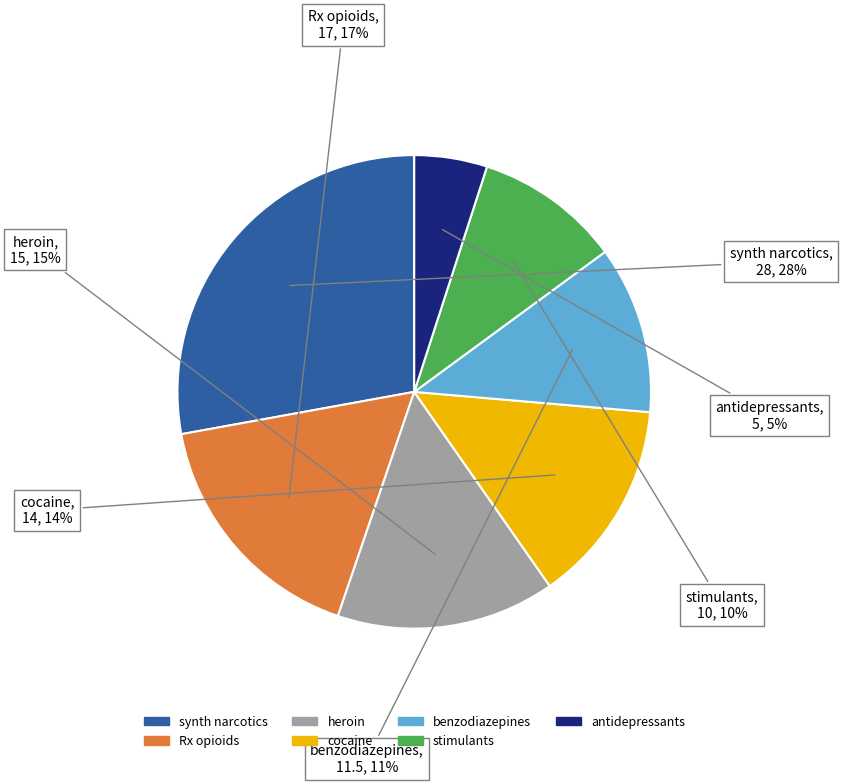

Is there any slice that represents more than half of the pie?

No